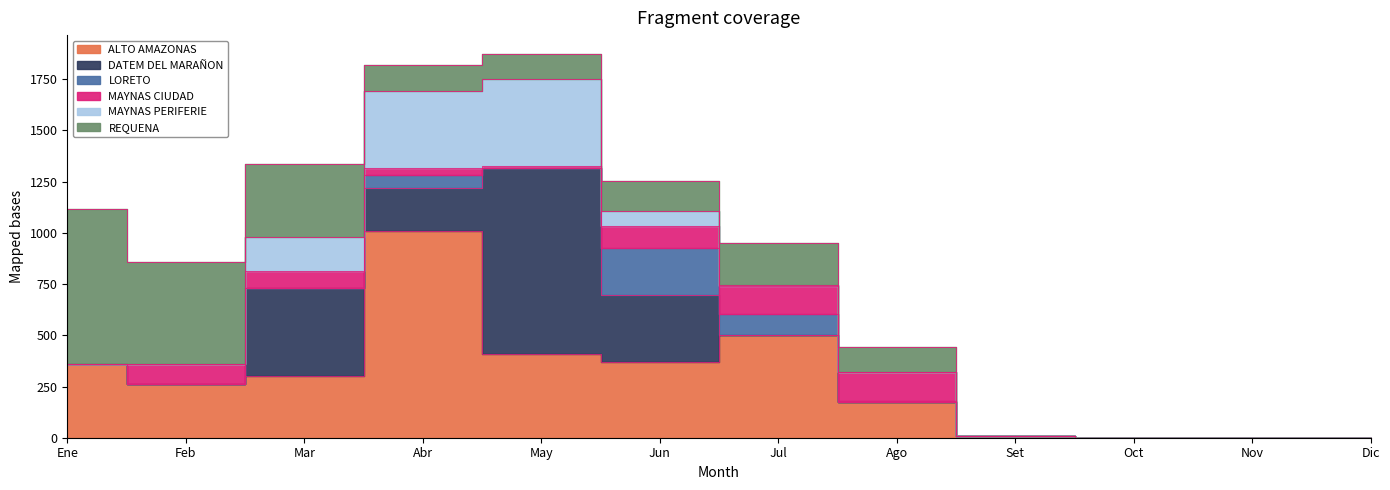

What is the sum of the MAYNAS CIUDAD values at Feb and Dic?

100